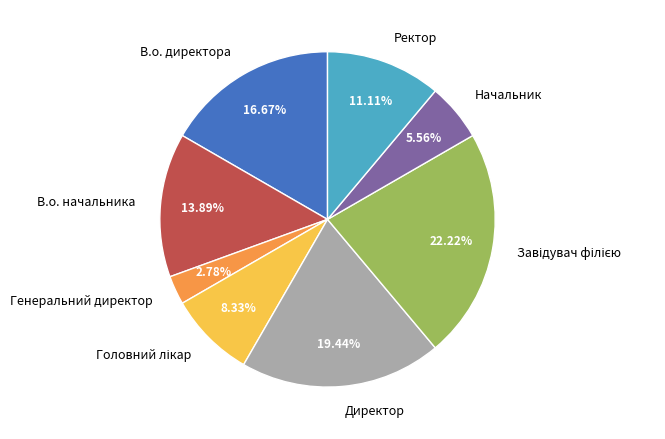

To the nearest percent, what portion does Начальник represent?

6%